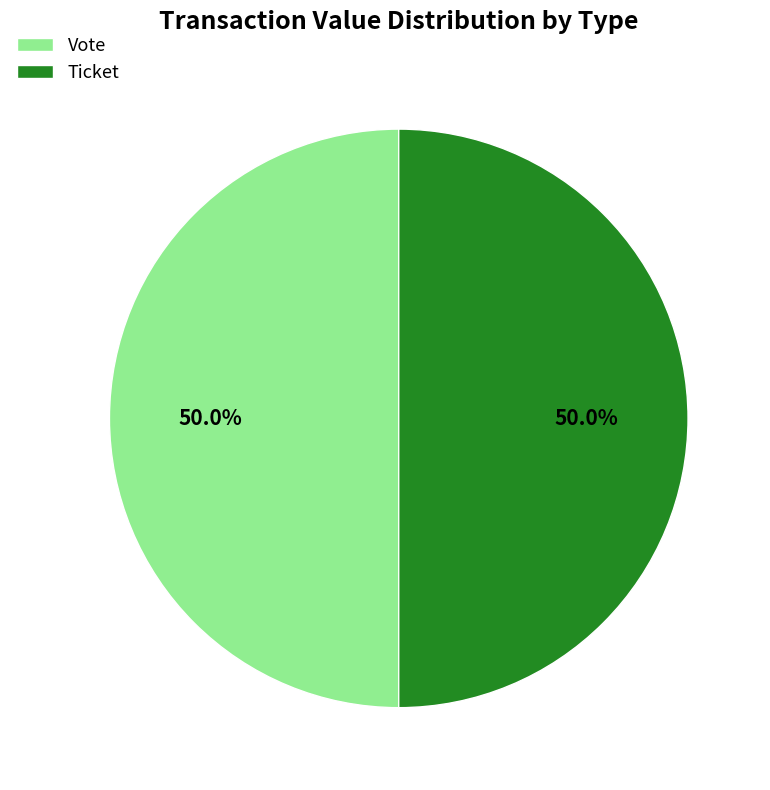

What is the ratio of the value at Vote to the value at Ticket?

1.0